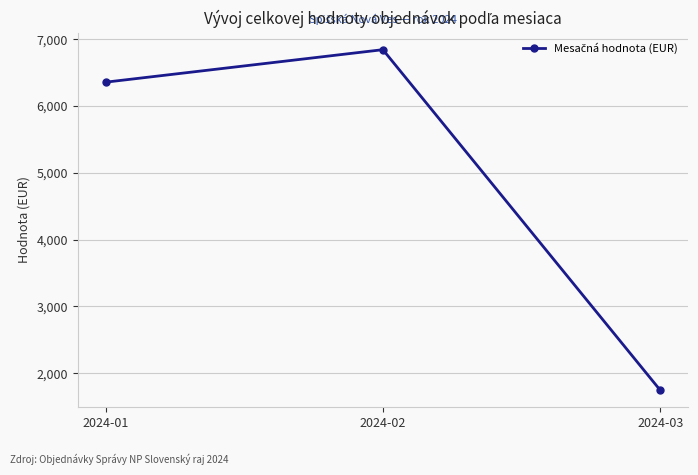

What is the change in value from 2024-01 to 2024-02?

+486.8